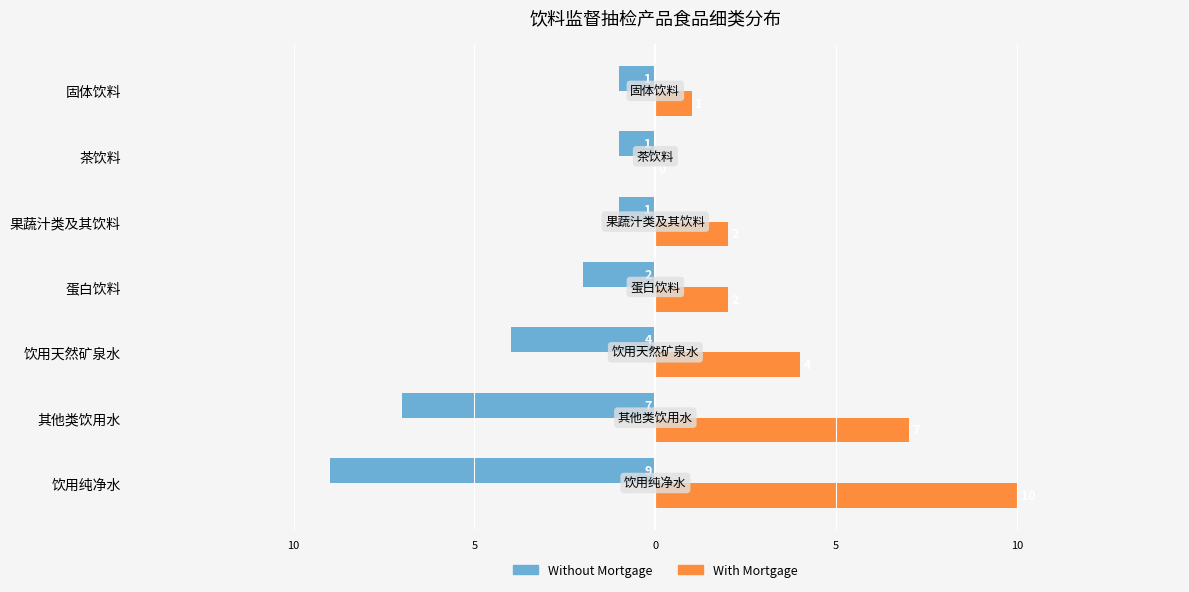

What are all the series names shown in the legend?

Without Mortgage, With Mortgage